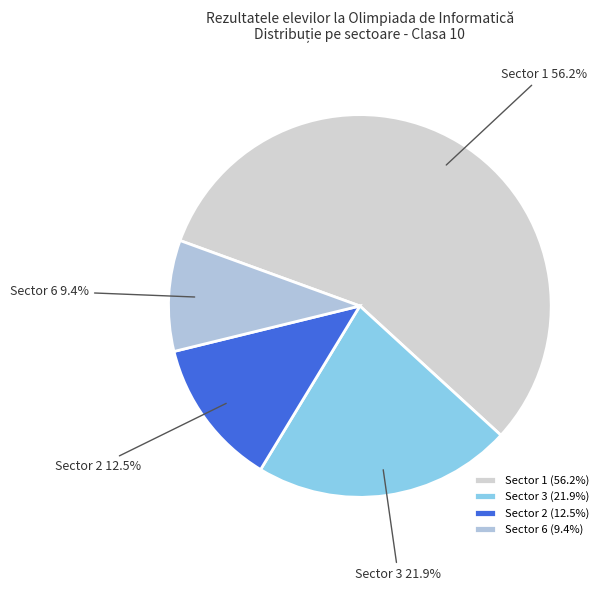

Does Sector 2 represent more than half of the total?

No